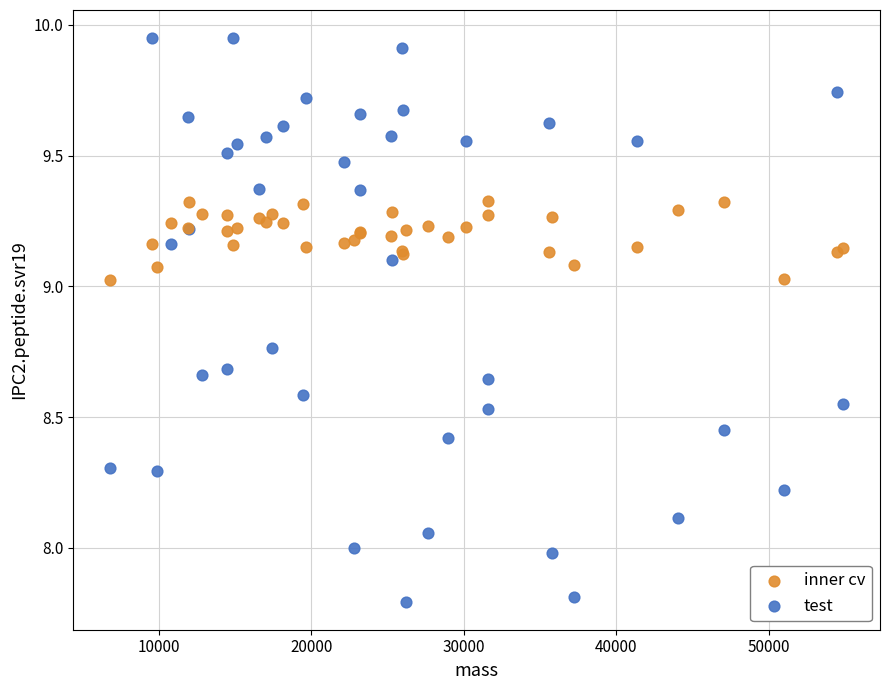

Which series reaches the minimum Y coordinate?

test